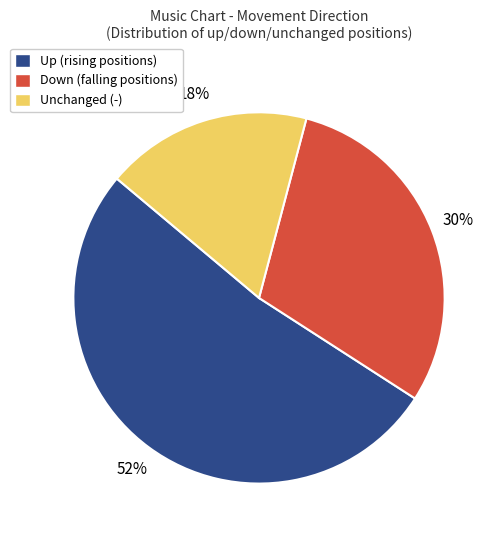

Is there any slice that represents more than half of the pie?

Yes